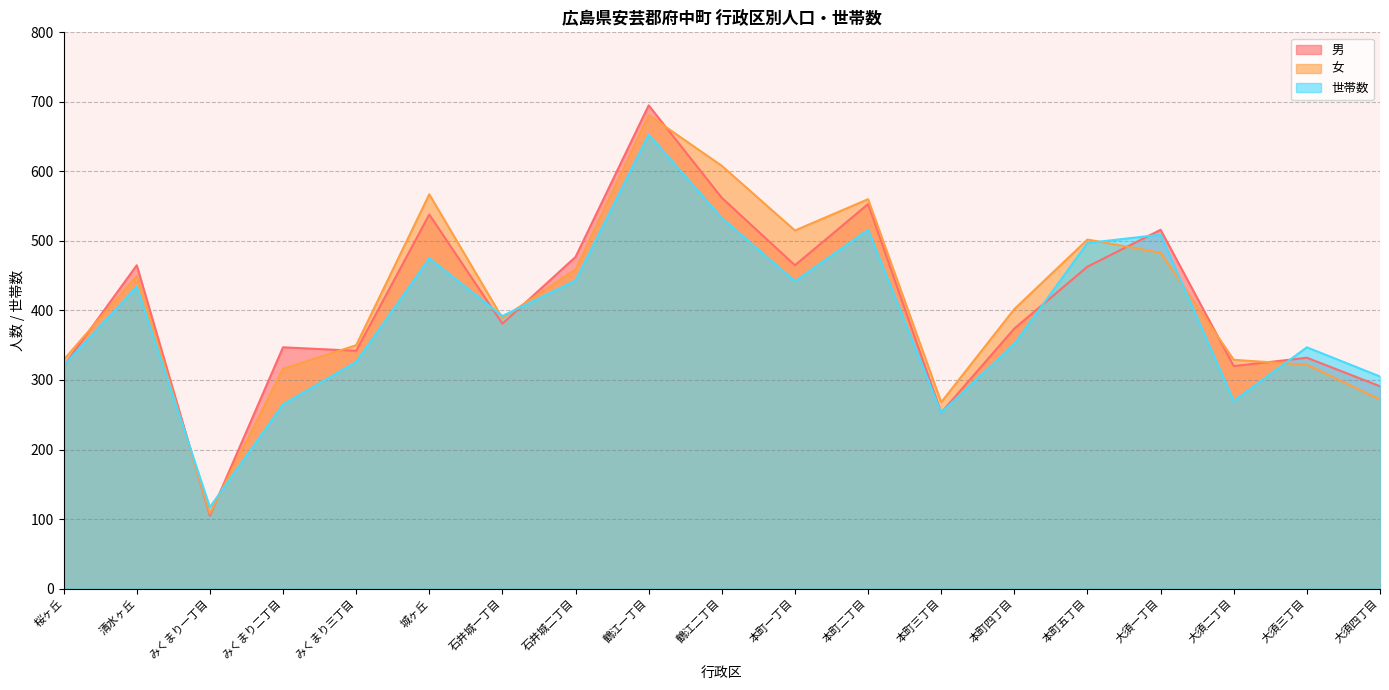

Between 本町三丁目 and 清水ヶ丘, which is larger?

清水ヶ丘